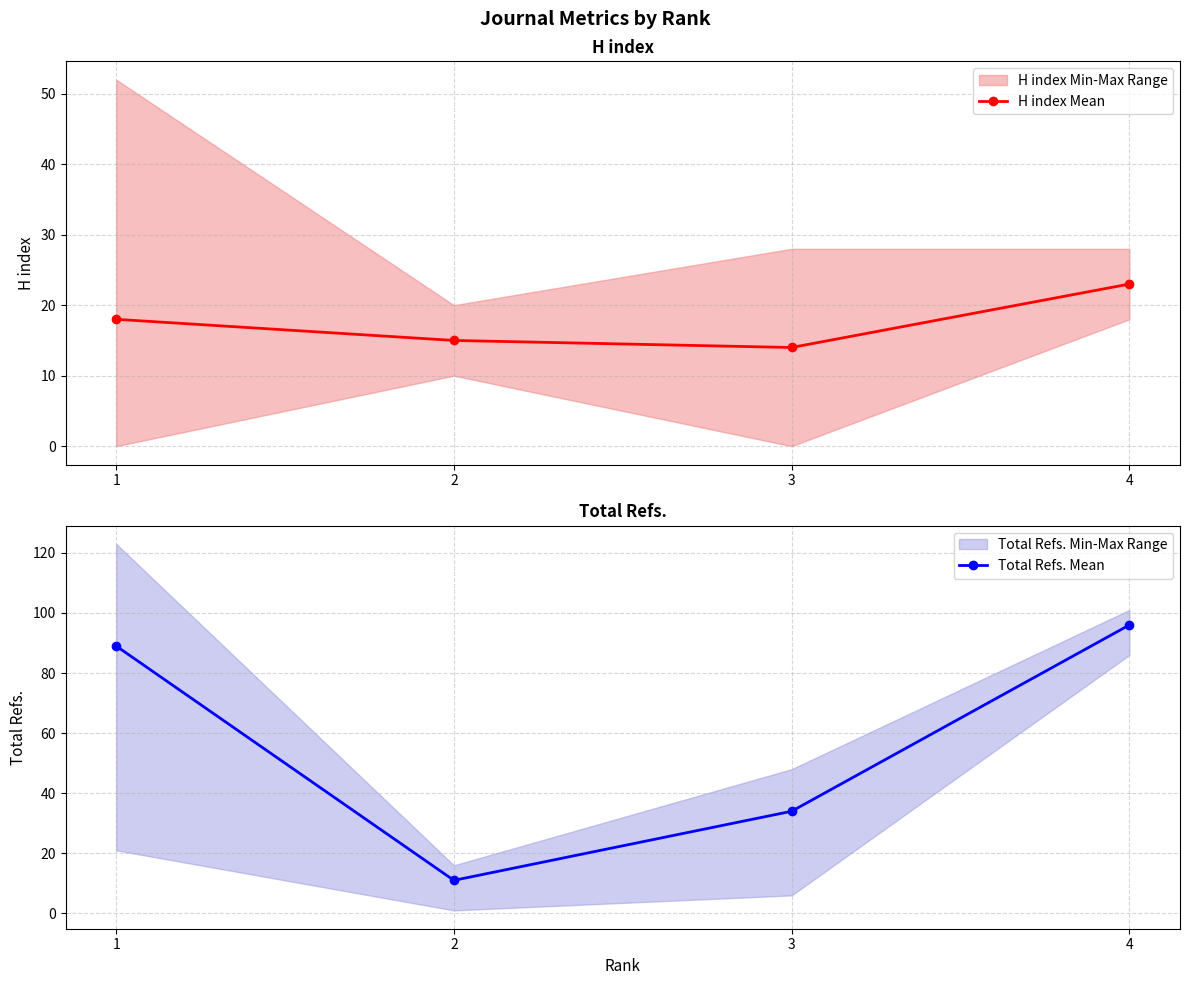

Does the chart have visible grid lines?

Yes